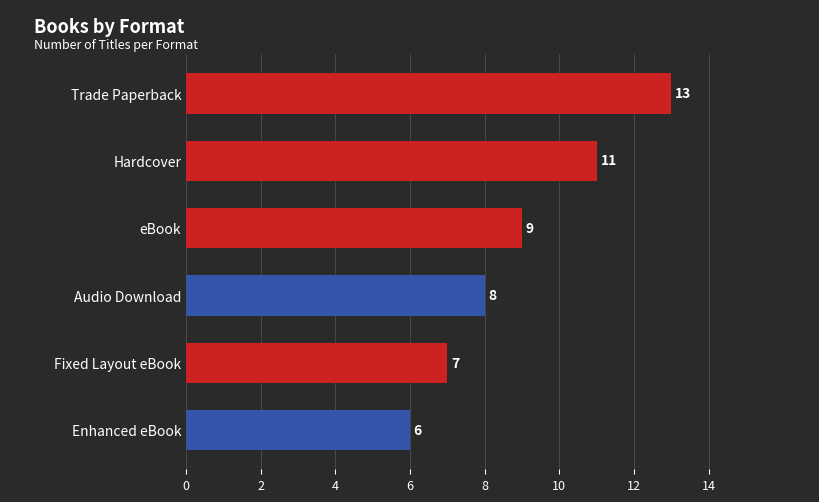

Rank the categories by value from highest to lowest.

Trade Paperback, Hardcover, eBook, Audio Download, Fixed Layout eBook, Enhanced eBook